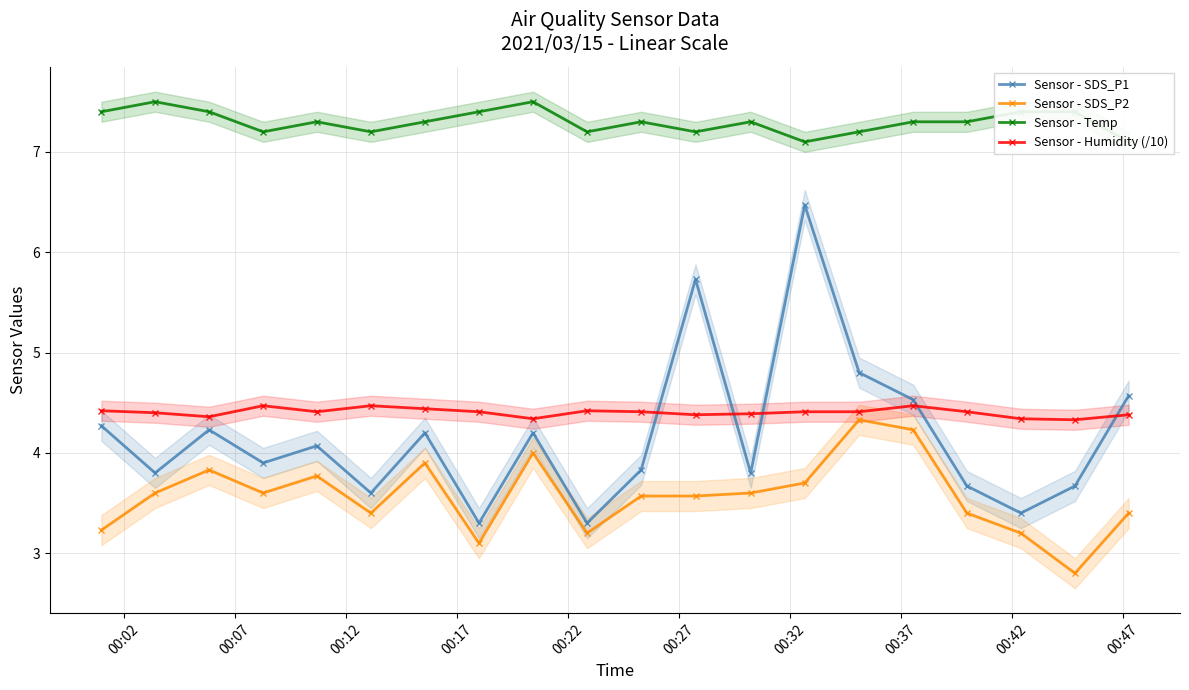

How many values in the Sensor - SDS_P1 series exceed 4?

10